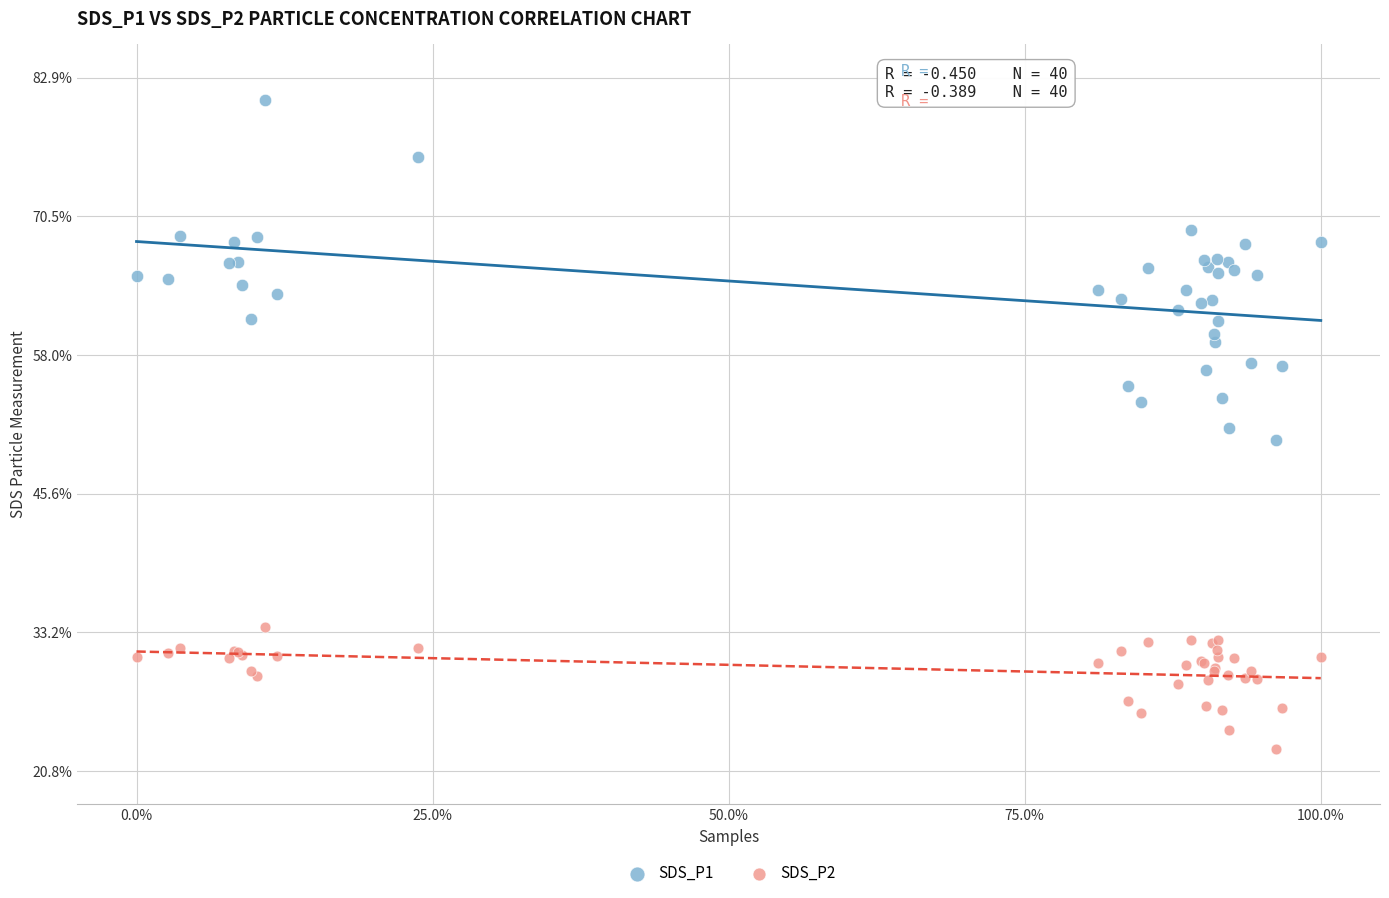

Which series reaches the minimum Y coordinate?

SDS_P2